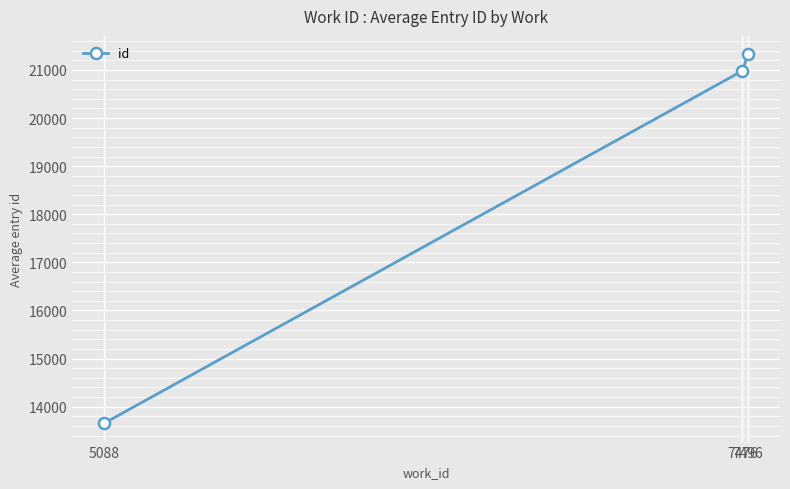

Where is the data nearest to the value 17491?

7476